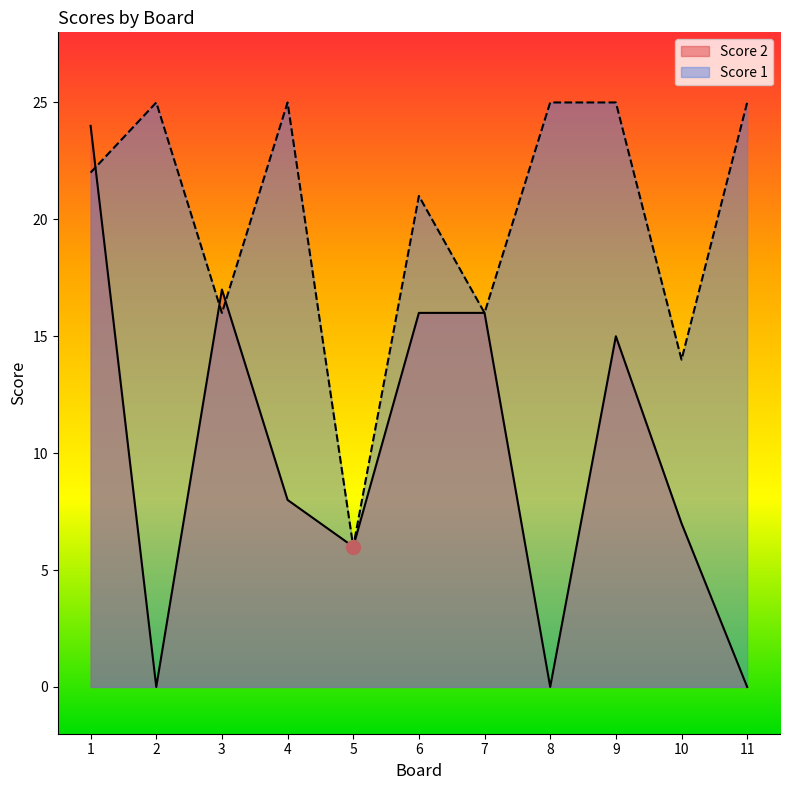

At which category does Score 1 reach its first local valley?

3